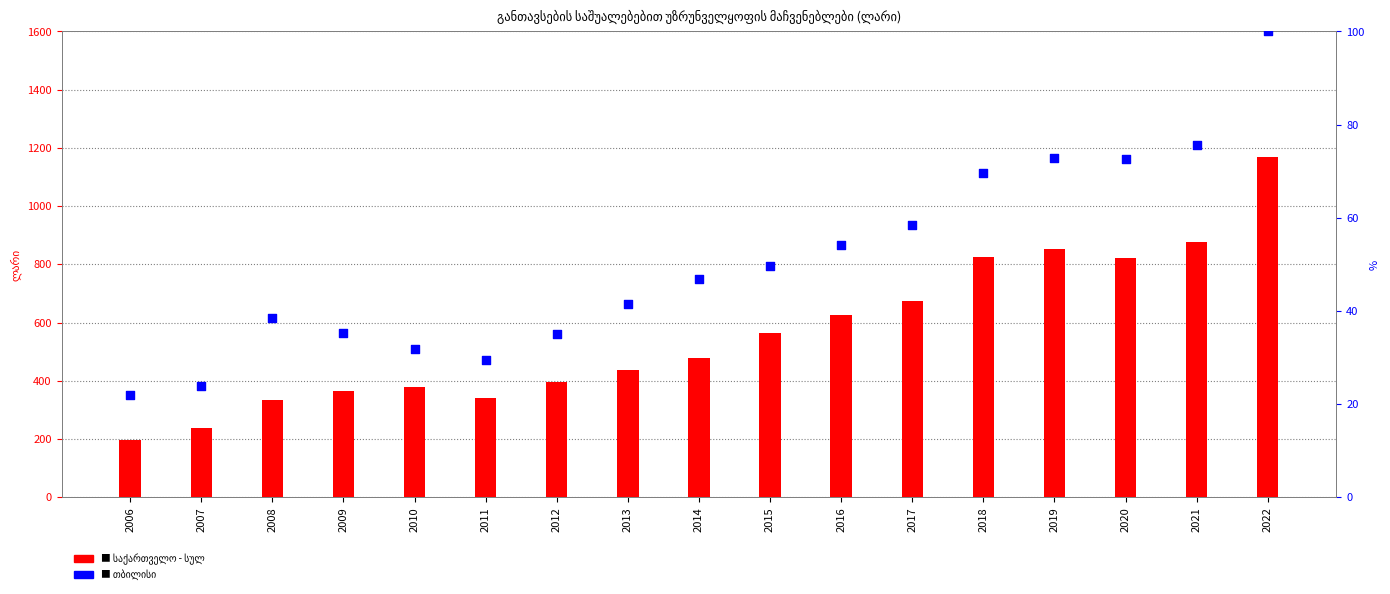

Which series has the widest spread of Y values?

საქართველო - სულ